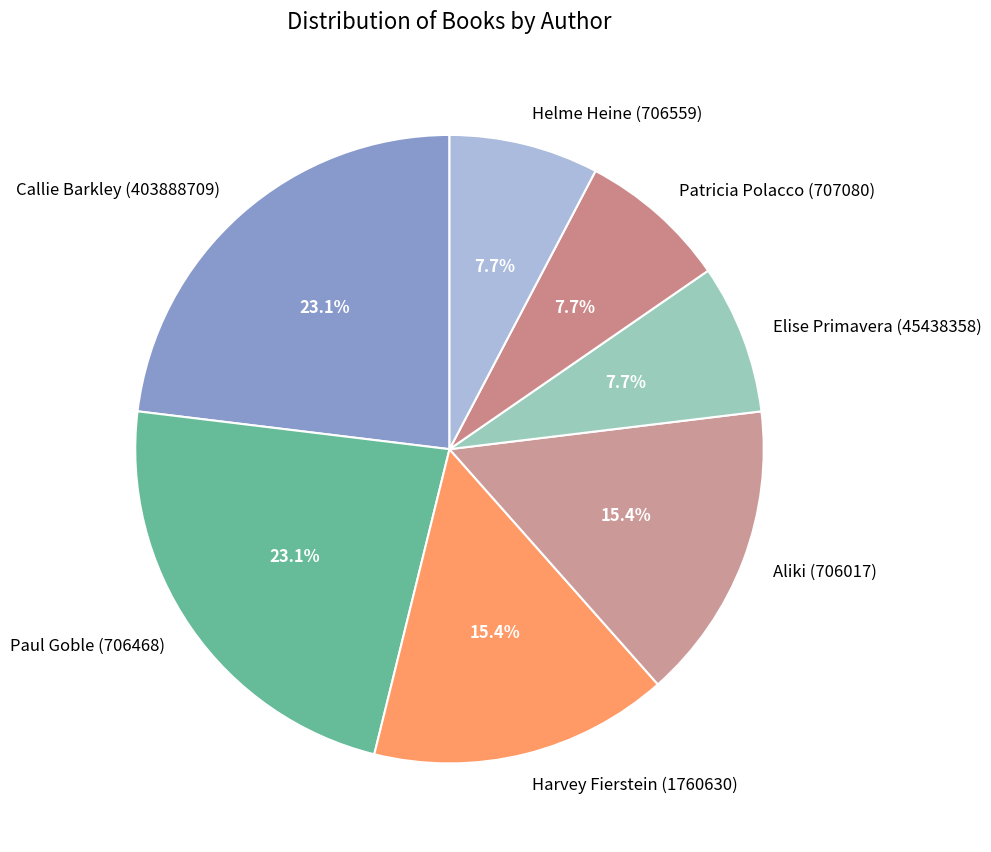

Is there a majority slice in this chart?

No